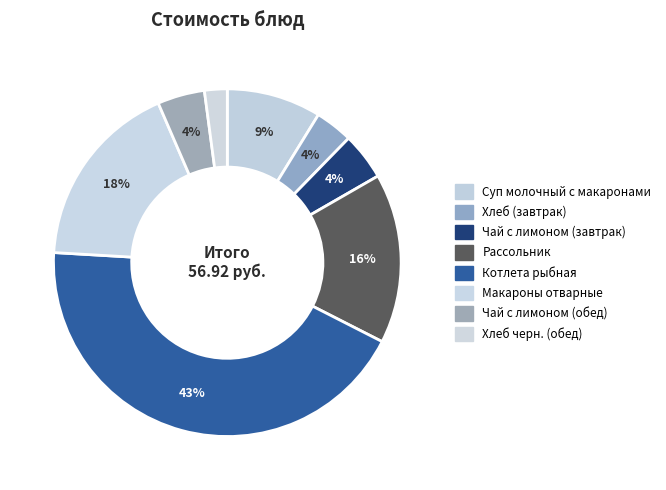

What is the largest slice in the pie chart?

Котлета рыбная